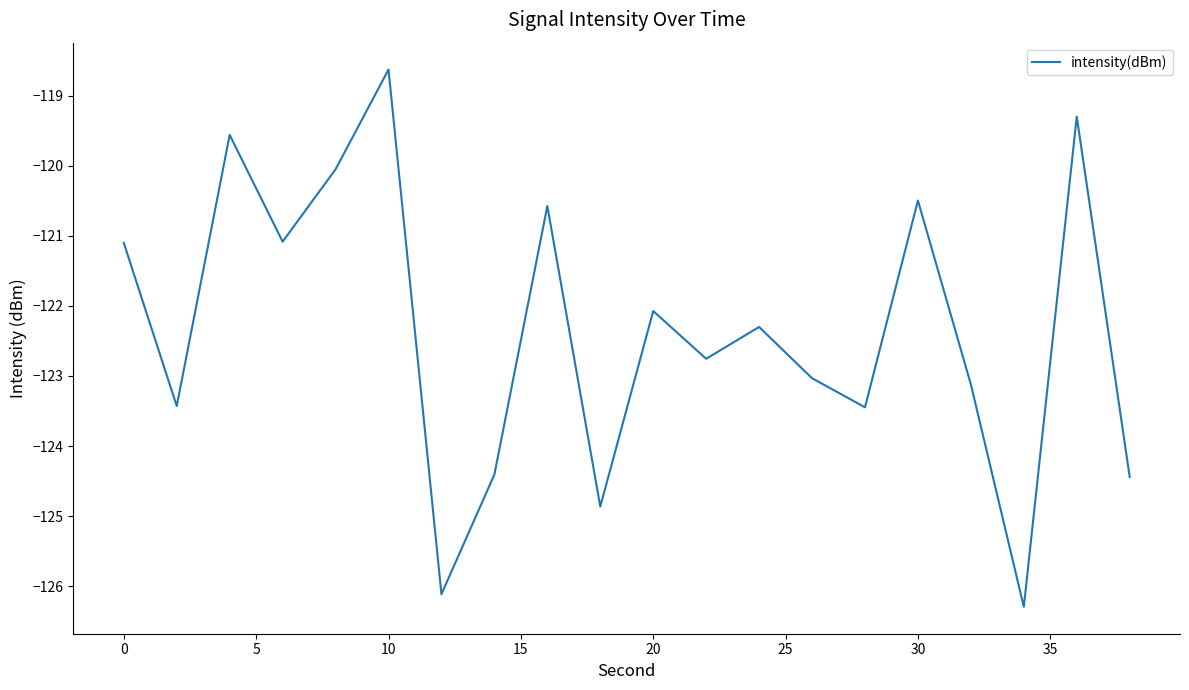

What is the smallest value displayed?

-126.3